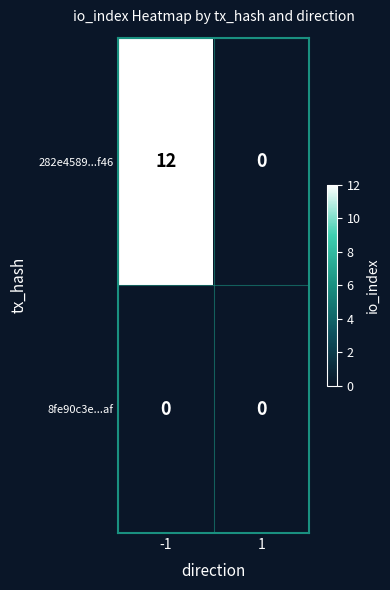

List the labels in order of 282e4589...f46 value, smallest first.

1, -1